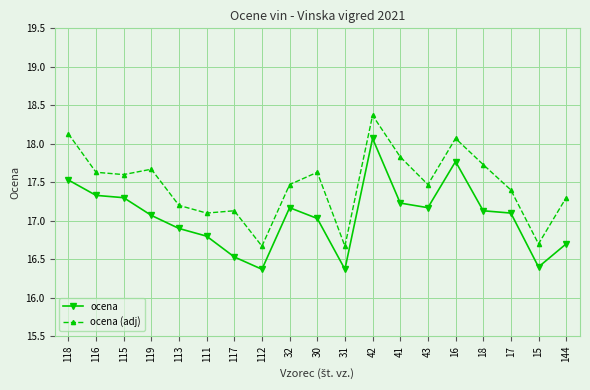

What is the difference between the highest and lowest values at 15?

0.3